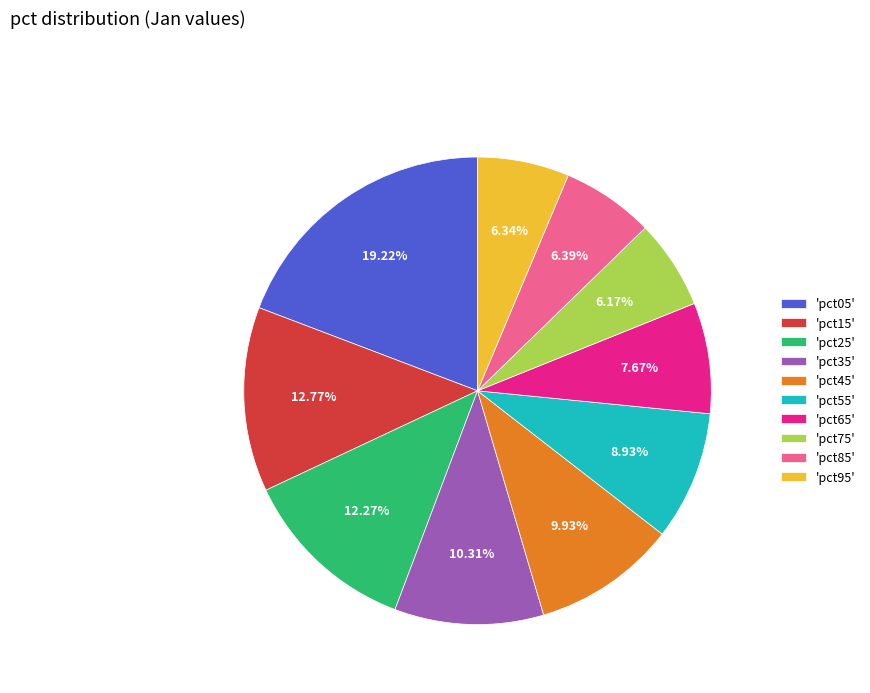

Does 'pct85' represent more than half of the total?

No